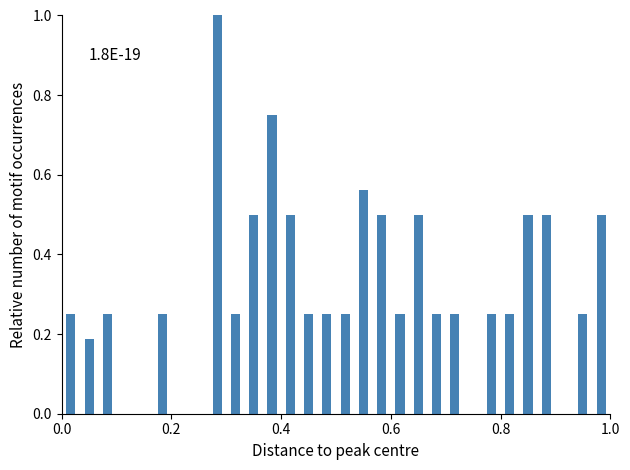

Around what value on the x-axis is the tallest bar? Give the approximate position of its centre, as read against the axis.

0.28